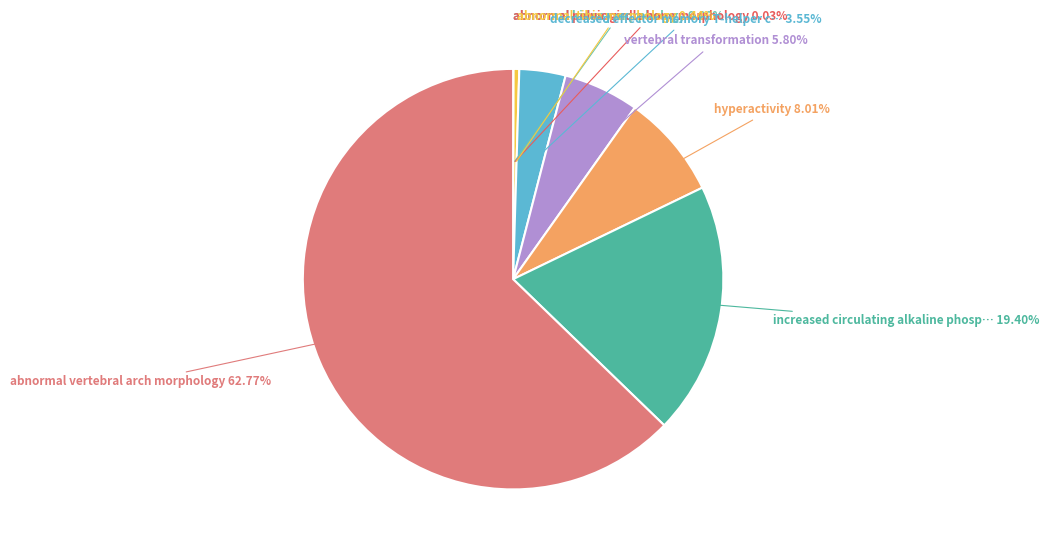

To the nearest percent, what is the difference between the largest and smallest slice percentages?

63%